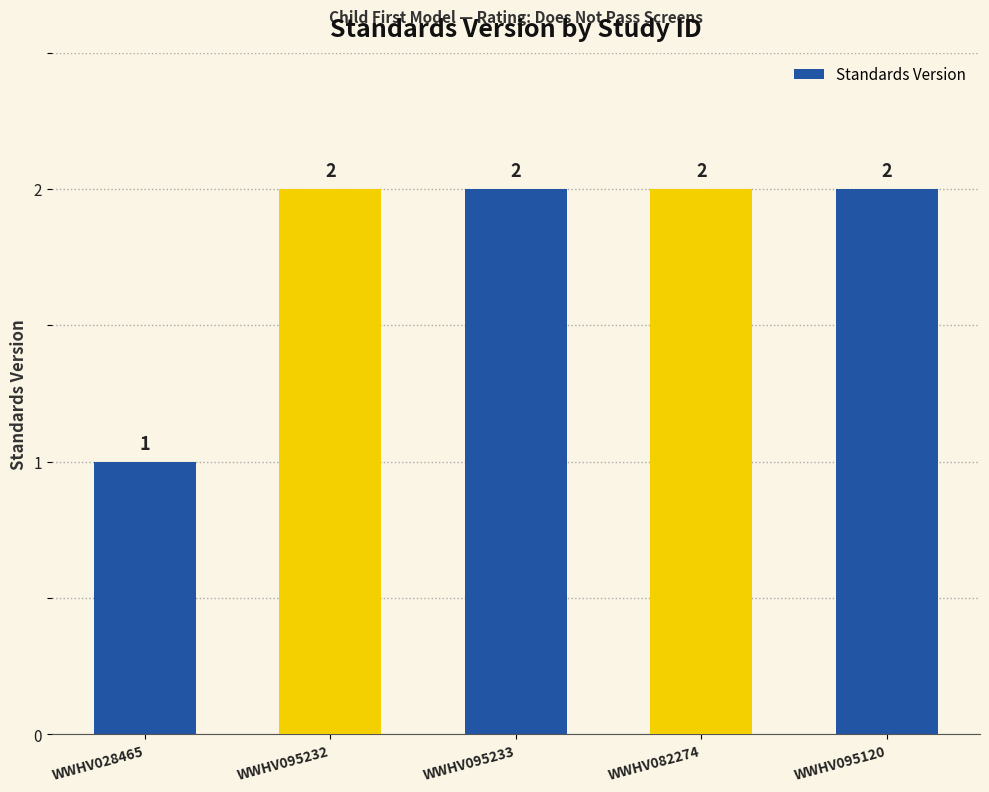

Approximately how many times larger is the value at WWHV095120 compared to WWHV095232?

1.0